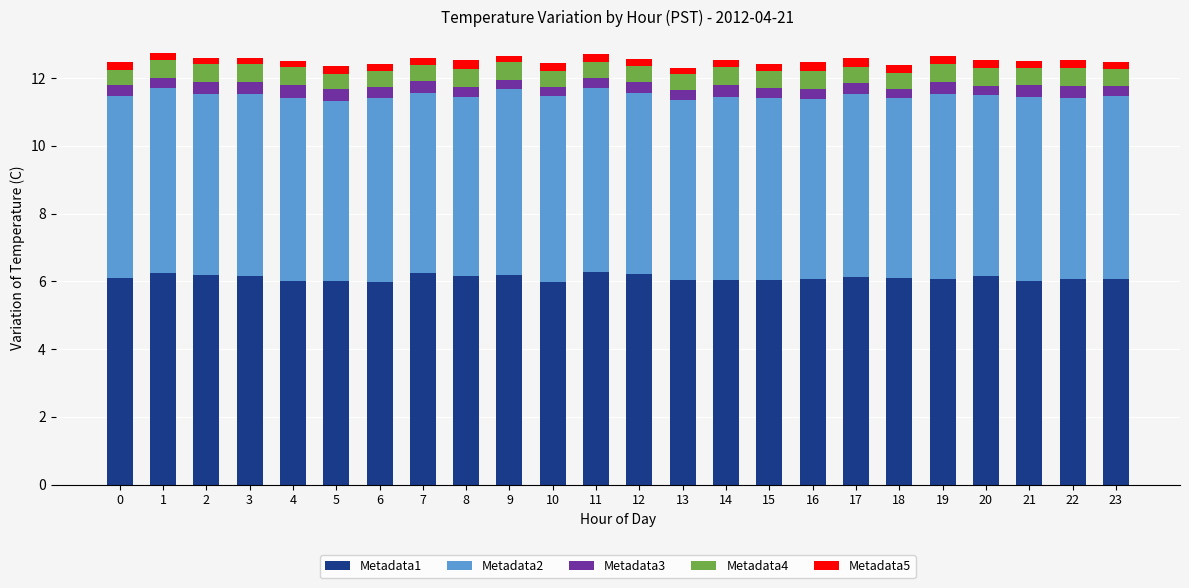

The value of Metadata1 at 22 is 6.1. True or false?

True